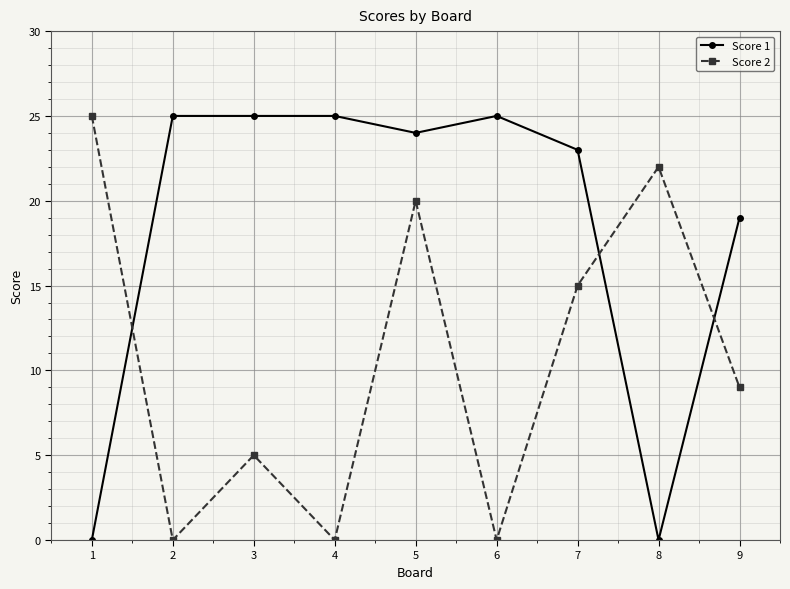

How many lines are shown in the chart?

2